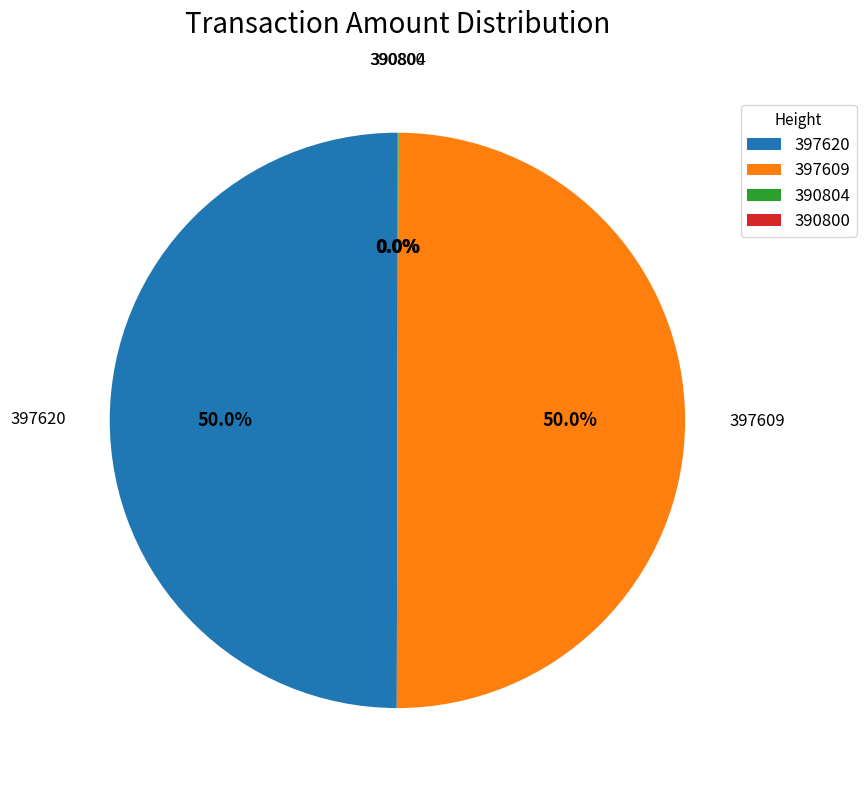

What is the ratio of the value at 397620 to the value at 397609?

1.0